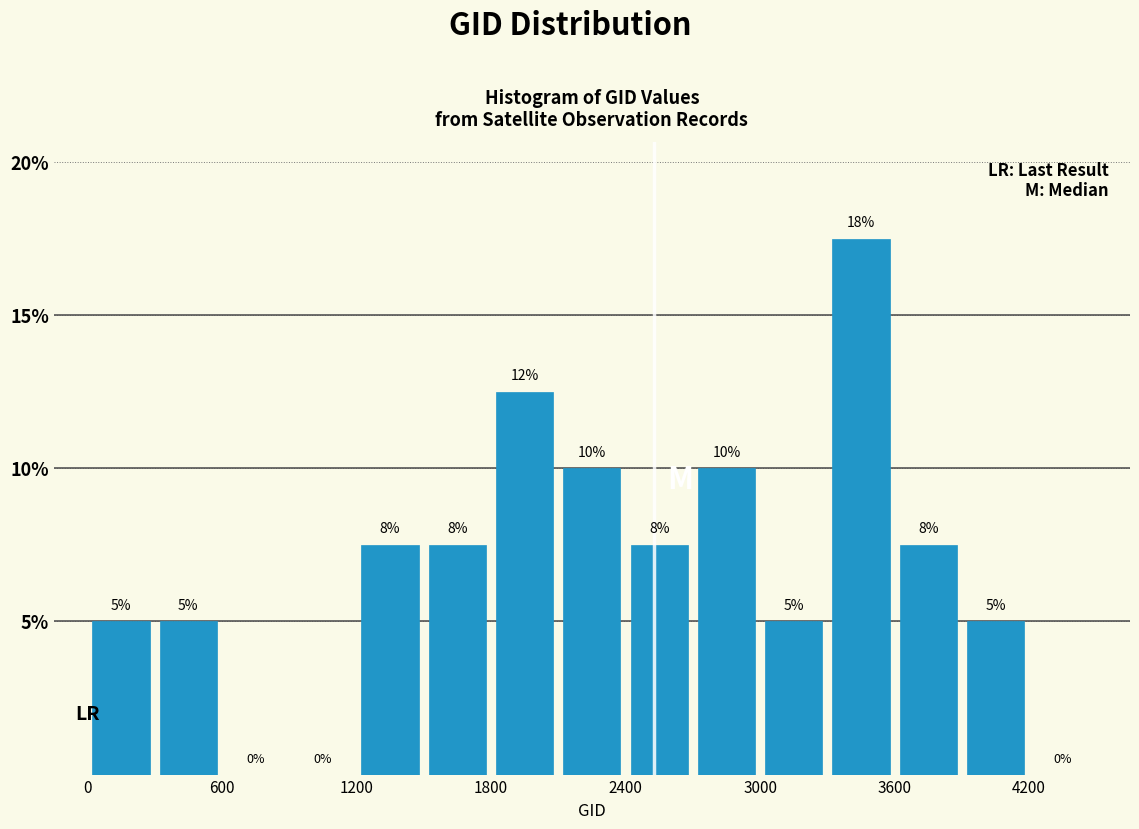

Around what value on the x-axis is the tallest bar? Give the approximate position of its centre, as read against the axis.

3500